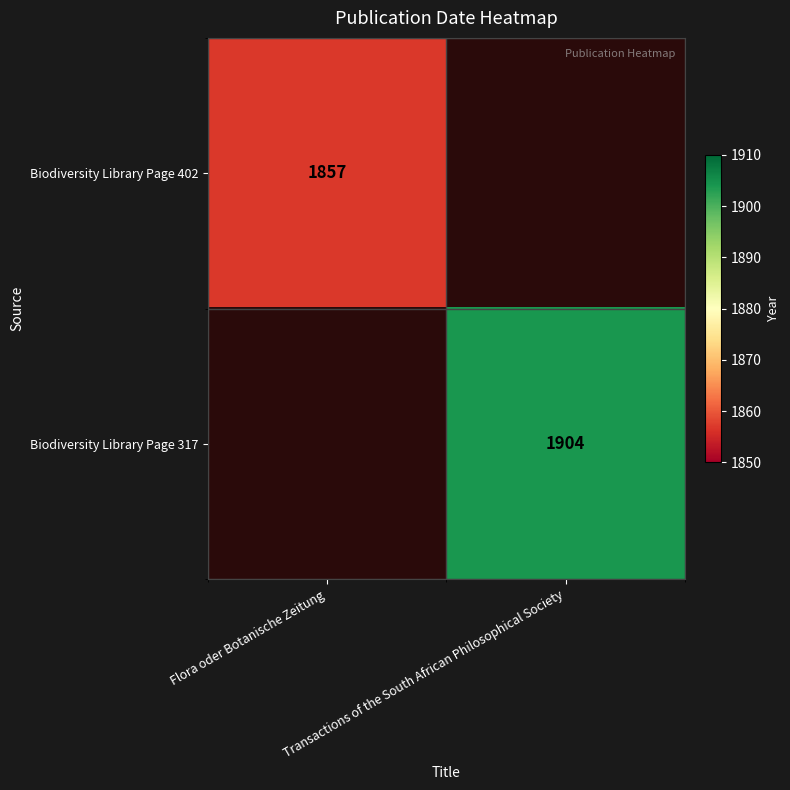

The Biodiversity Library Page 402 series shows 1857 at Flora oder Botanische Zeitung. True or false?

True